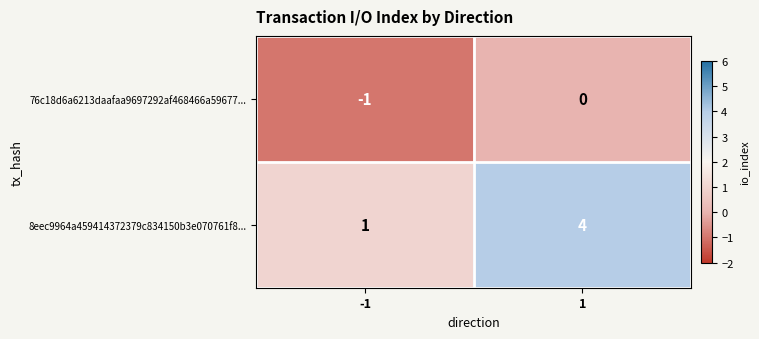

What is the spread (max minus min) of values at -1?

2